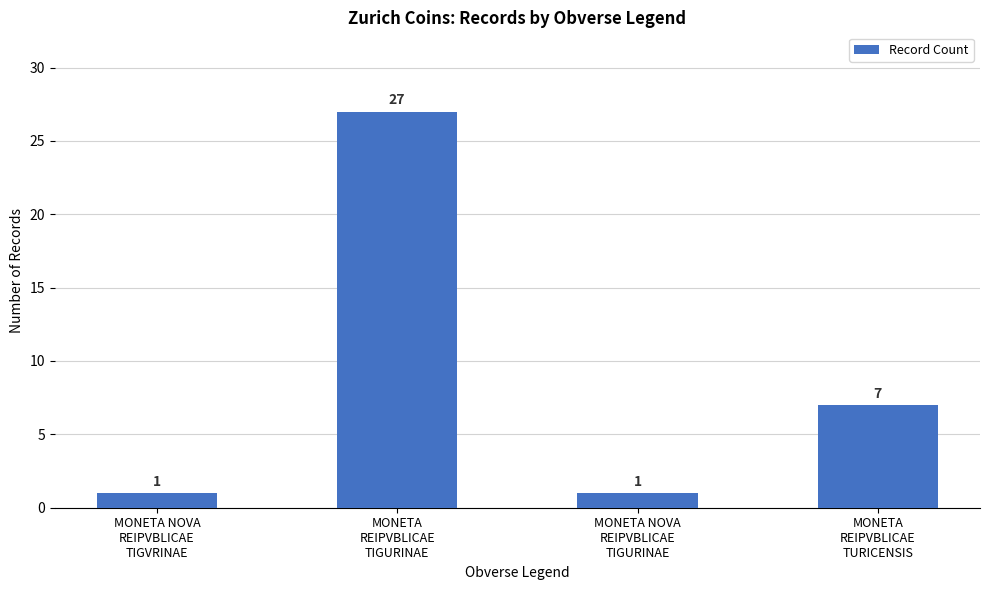

Reading left to right, extract all data points from this chart.

1	27	1	7